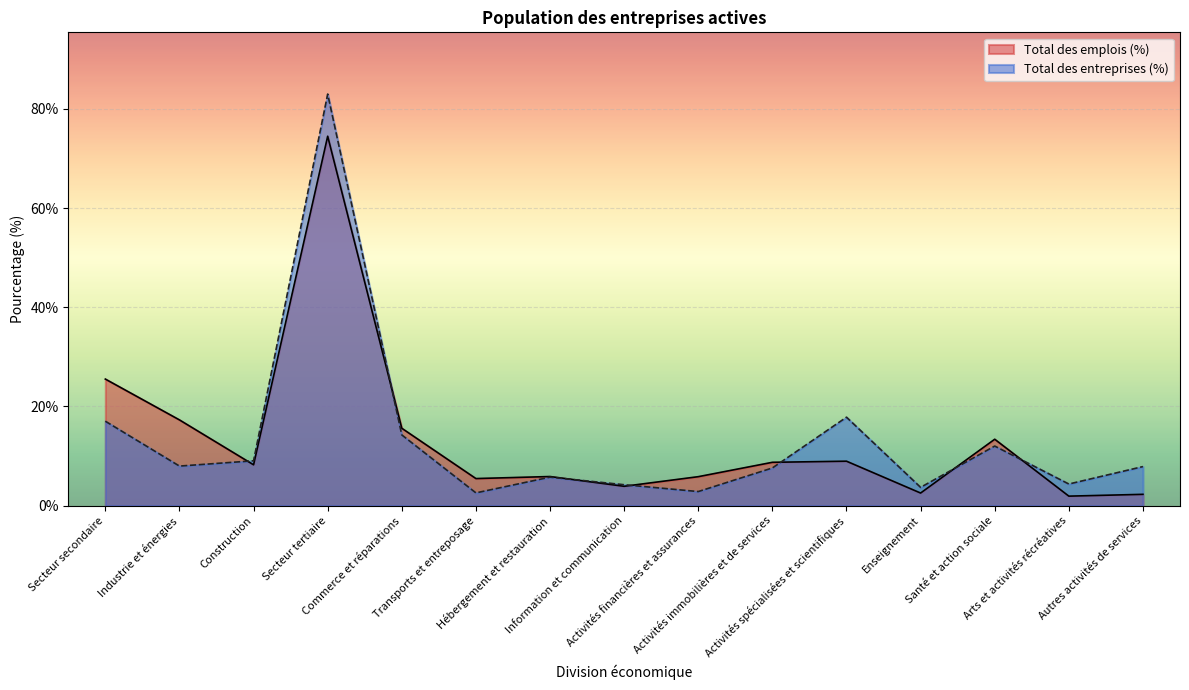

At which category does Total des entreprises (%) reach its first local peak?

Secteur tertiaire